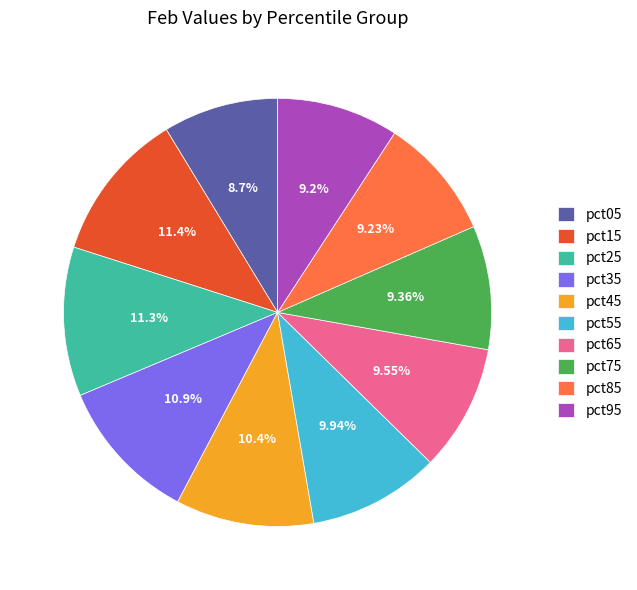

What percentage is the pct65 slice, to the nearest percent?

10%